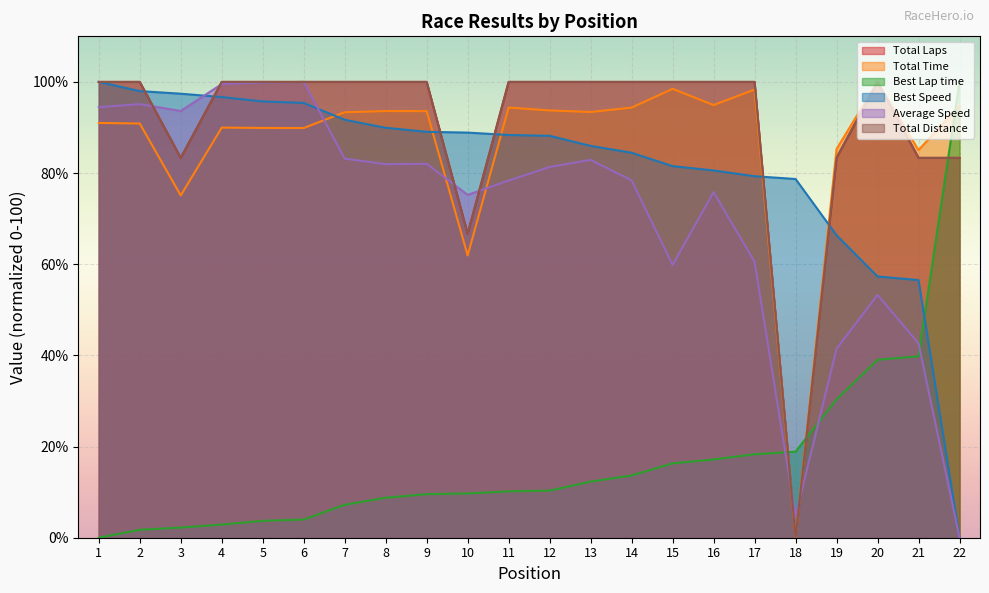

True or false: Total Time and Total Distance cross at least once.

False